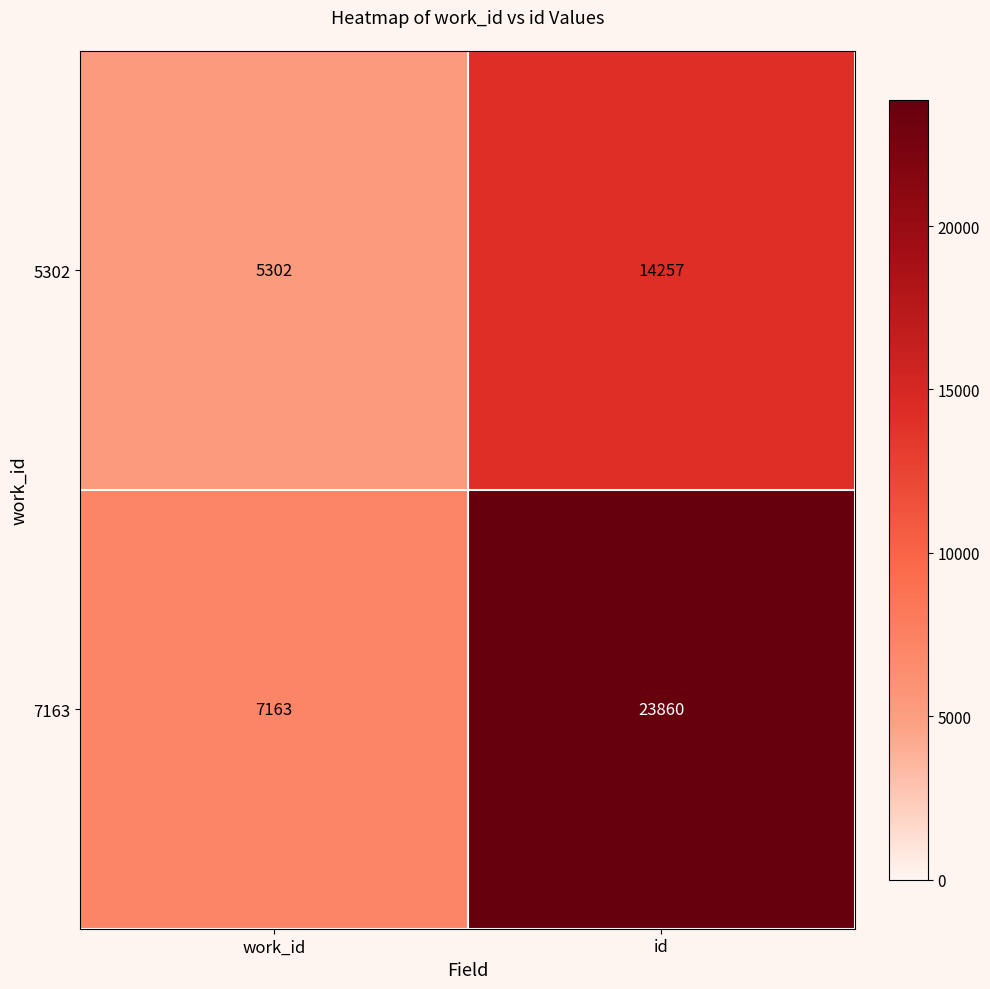

Count the number of data series in this chart.

2